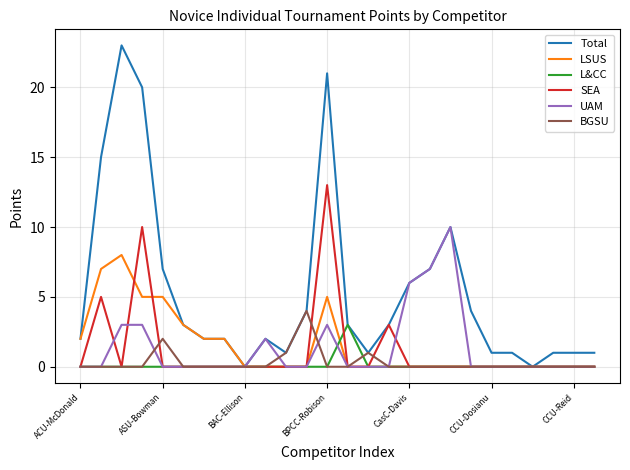

Which series has the widest spread of values?

Total